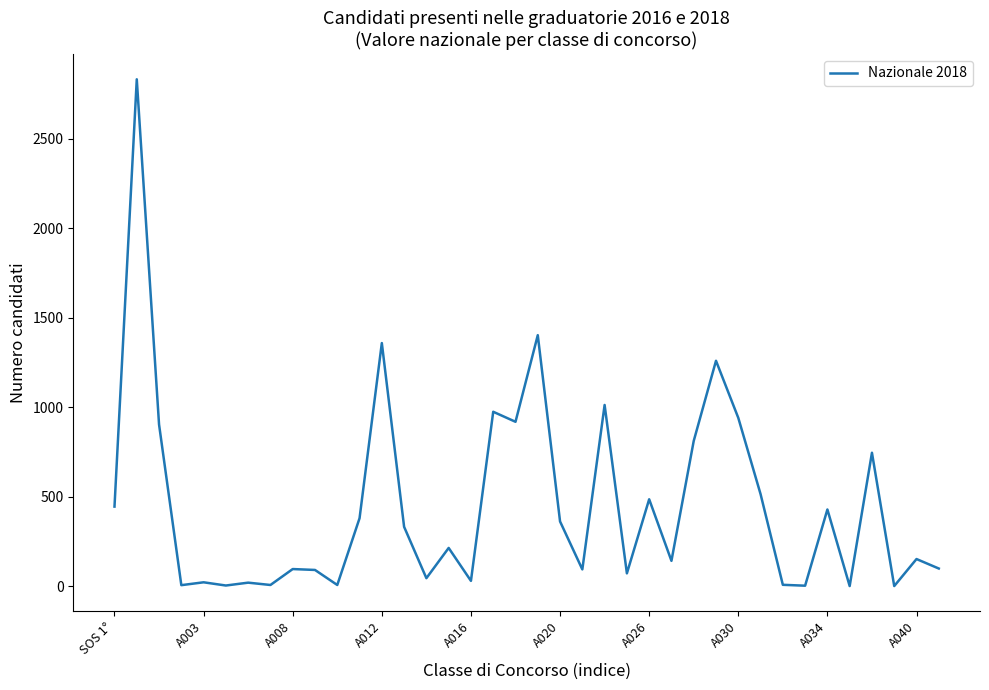

What is the difference between the maximum and minimum values?

2832